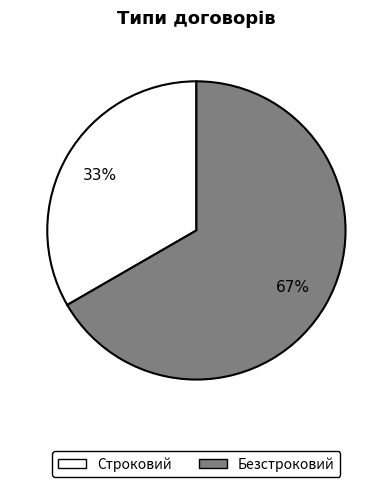

What percentage is the Строковий slice, to the nearest percent?

33%